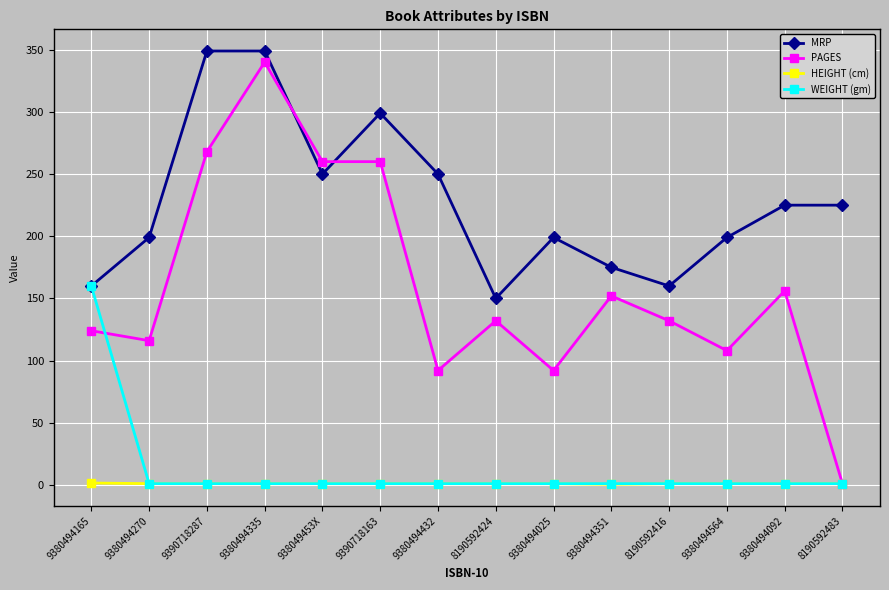

What is the smallest value displayed?

0.5